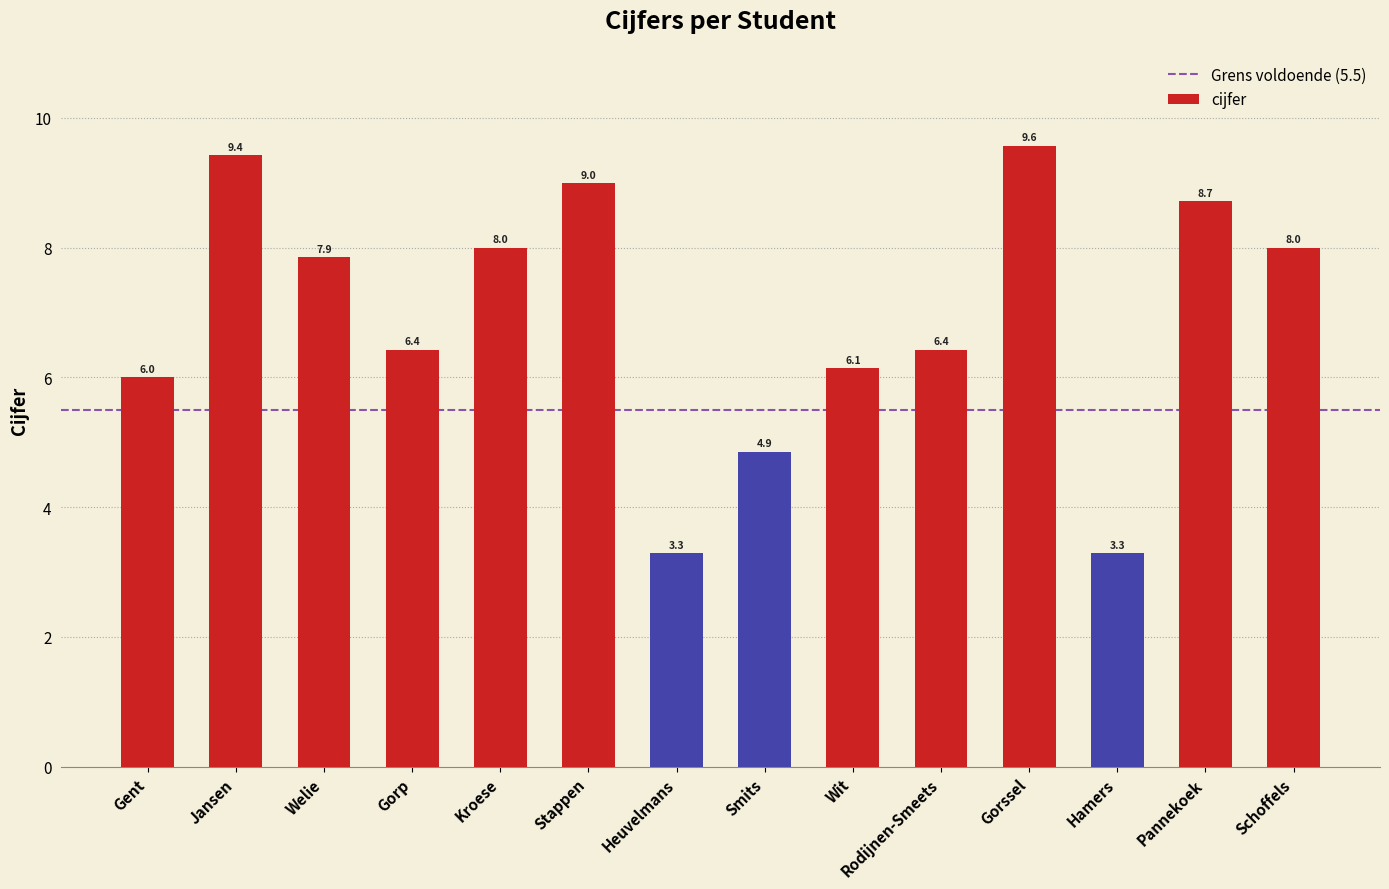

True or false: the data shows 2.8 at Wit.

False